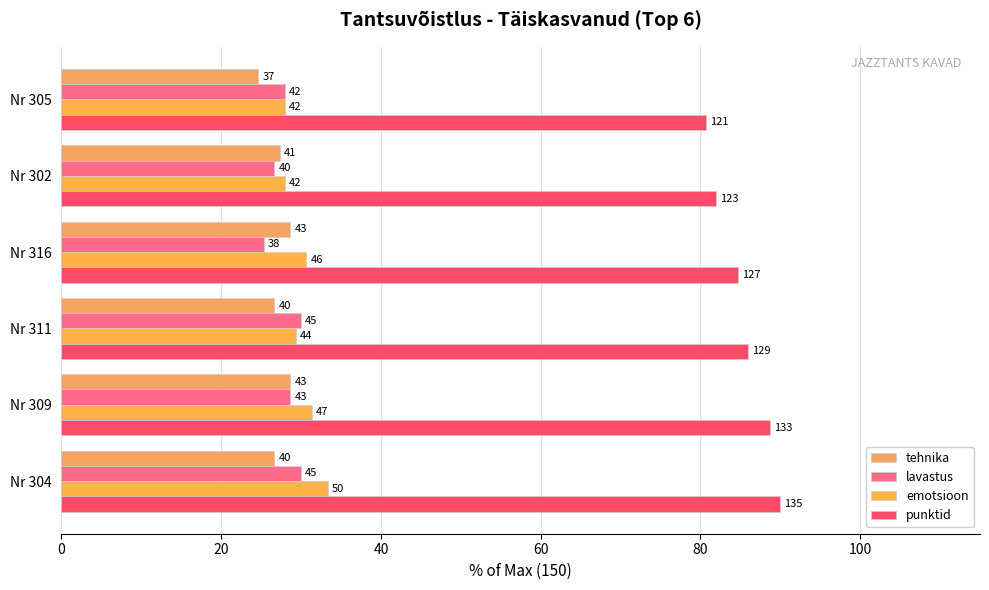

Which series has the largest total across all categories?

punktid